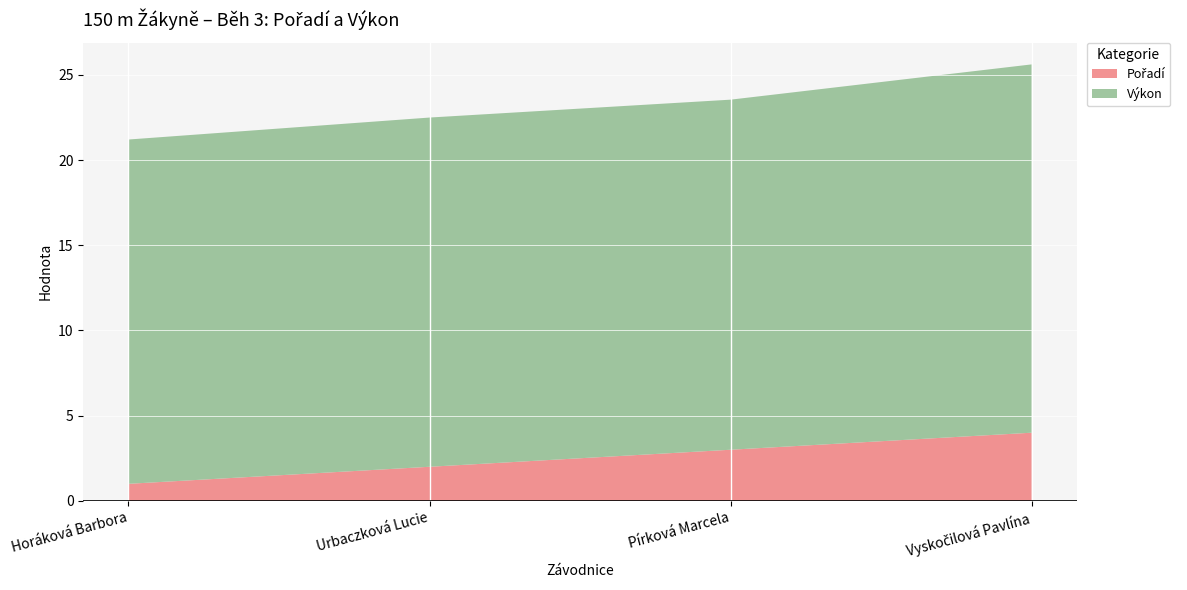

Reading left to right, extract all data points from this chart.

Pořadí: 1.0	2.0	3.0	4.0
Výkon: 20.2	20.5	20.6	21.6